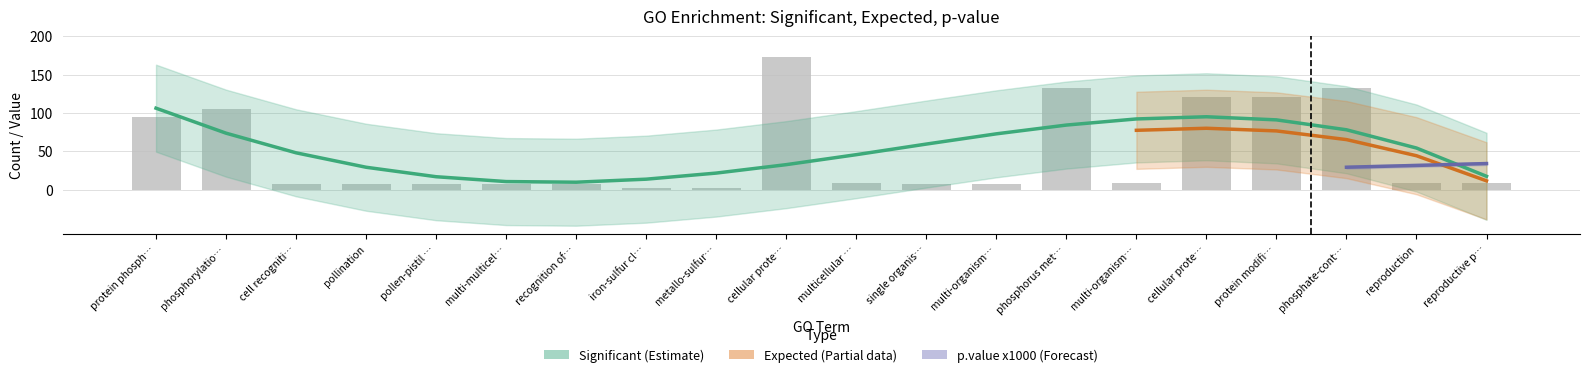

Which category has the highest value across all series?

cellular protein metabolic process